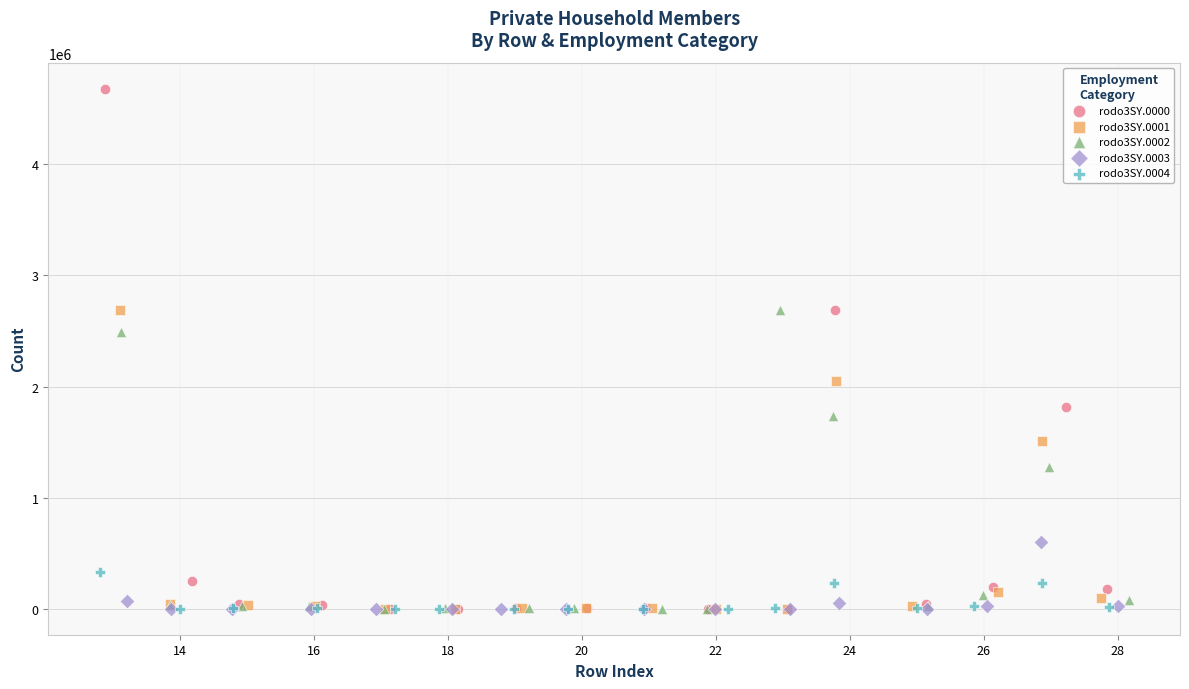

What are all the series names shown in the legend?

rodo3SY.0000, rodo3SY.0001, rodo3SY.0002, rodo3SY.0003, rodo3SY.0004